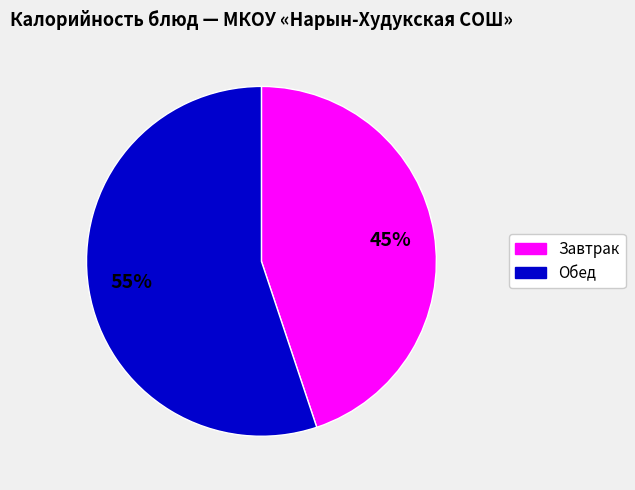

To the nearest percent, what is the average slice percentage?

50%